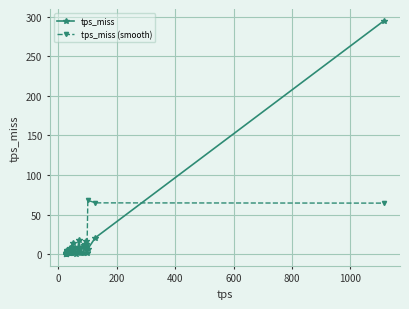

True or false: tps_miss (smooth) has more than 2 points higher than both neighbors.

True